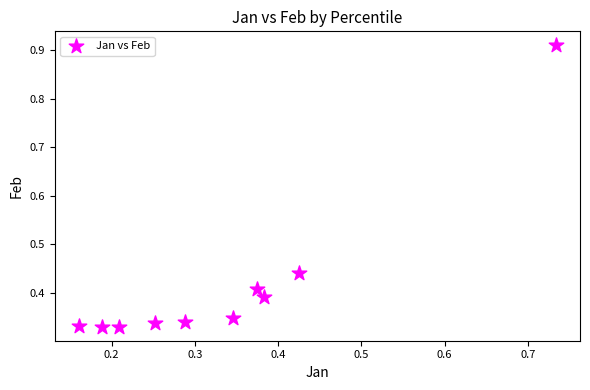

What is the range of X values (max minus min)?

0.6